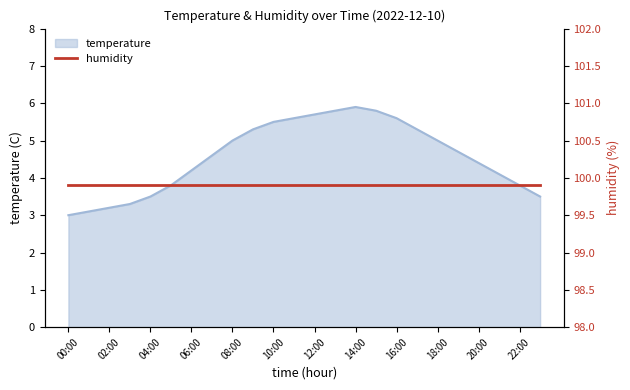

Which label corresponds to the largest value in the chart?

14:00